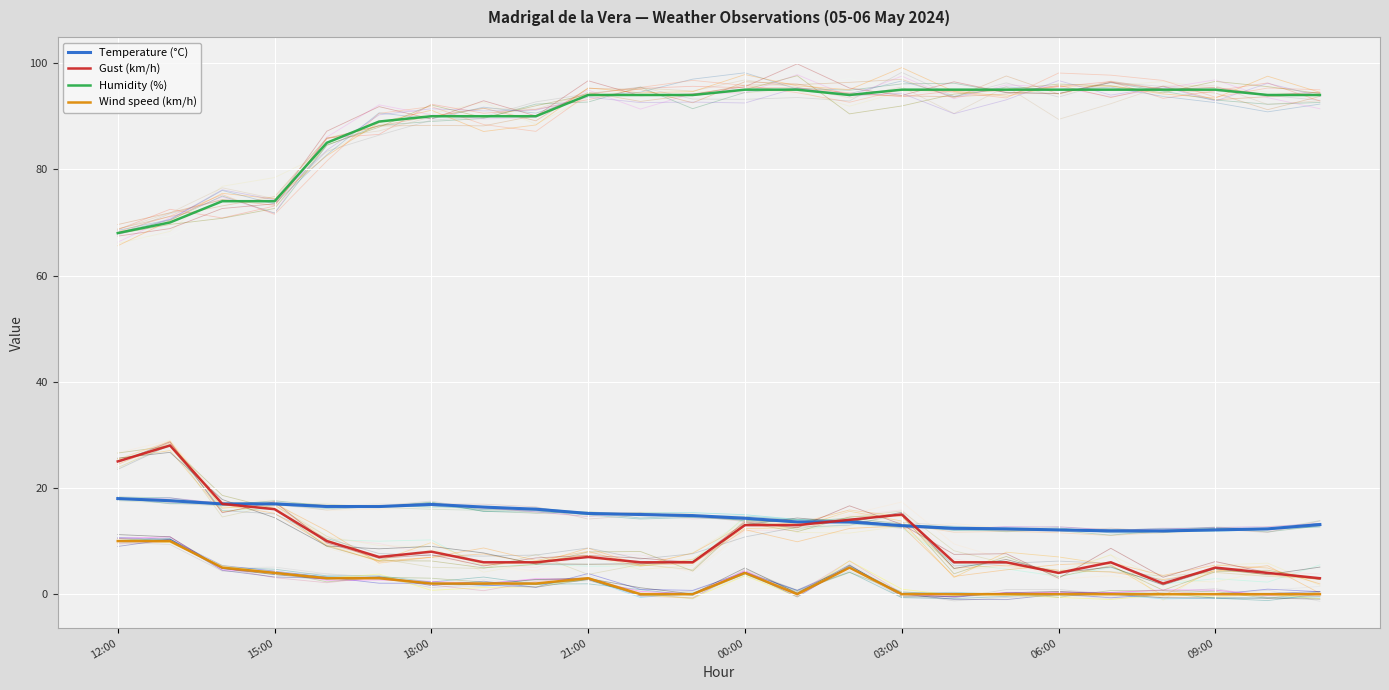

Which series has the widest spread of values?

Humidity (%)